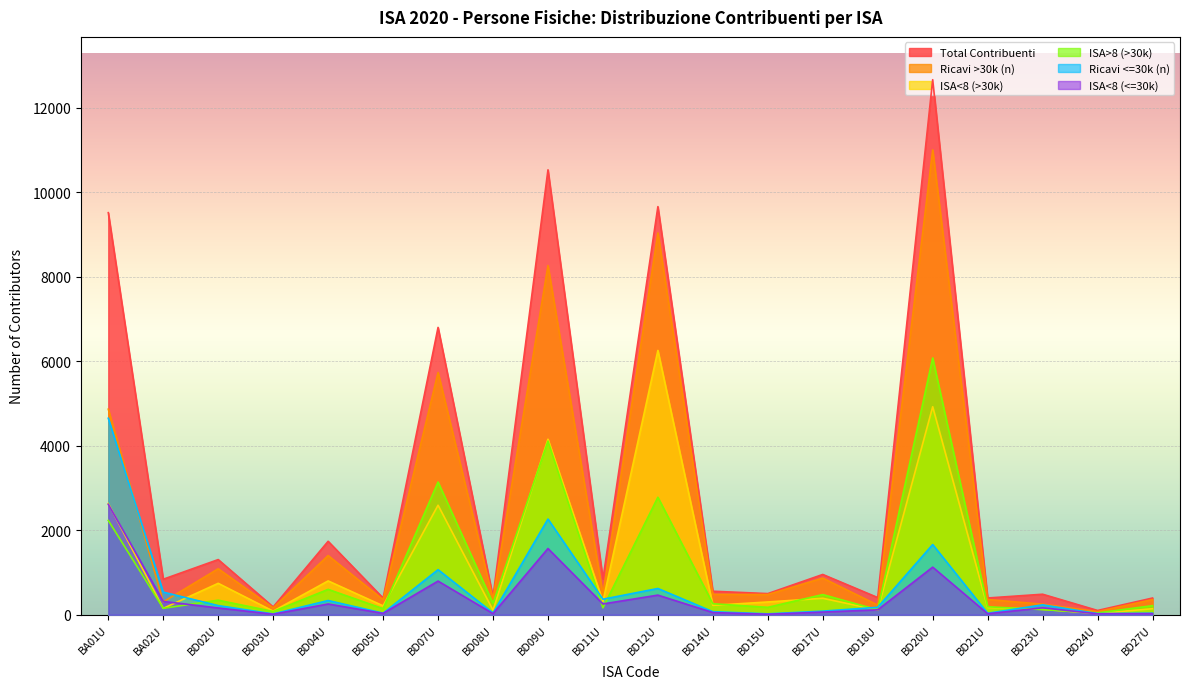

The value of ISA<8 (<=30k) at BD21U is 25. True or false?

True